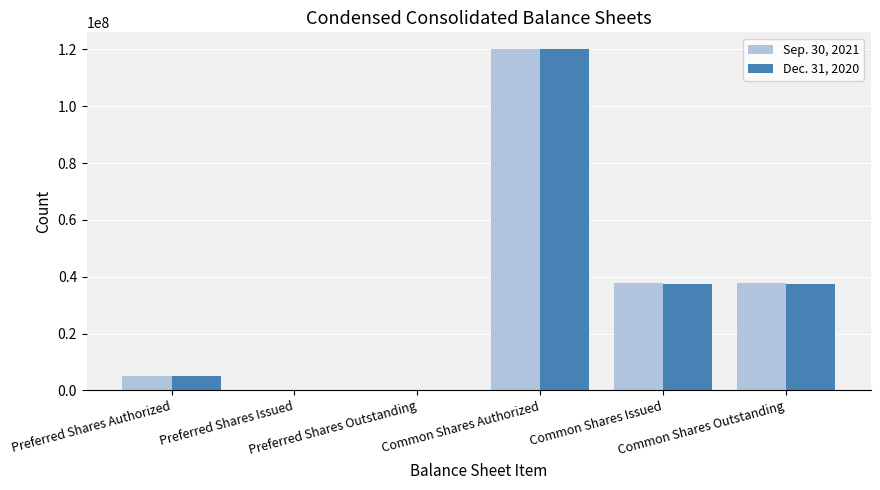

What is the maximum value shown in the chart?

120000000